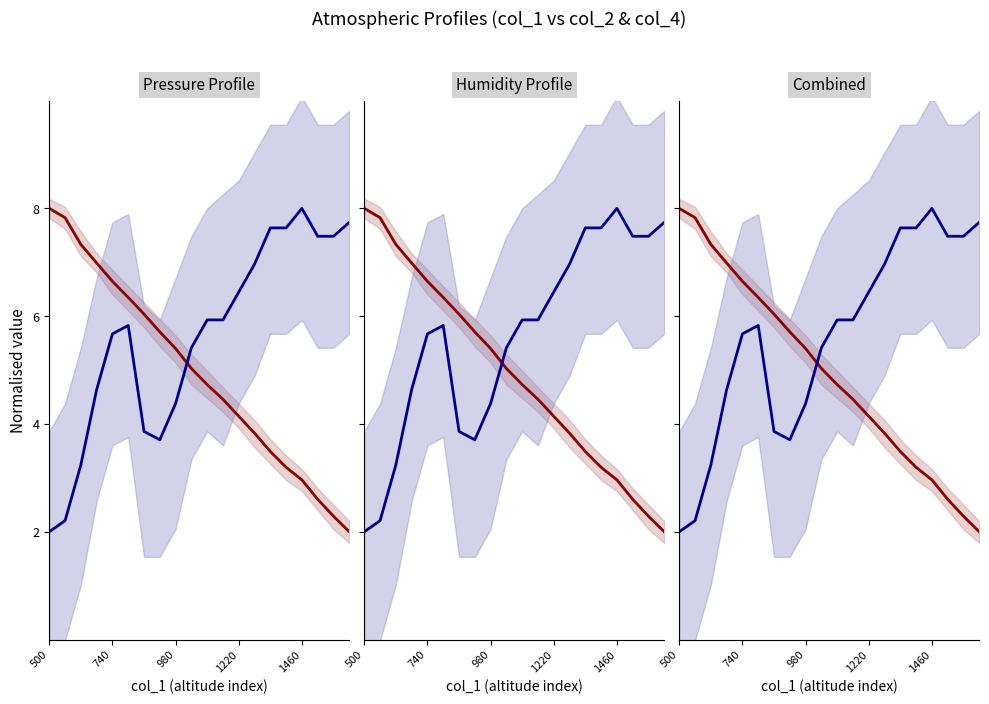

Which series has the largest total across all categories?

humidity